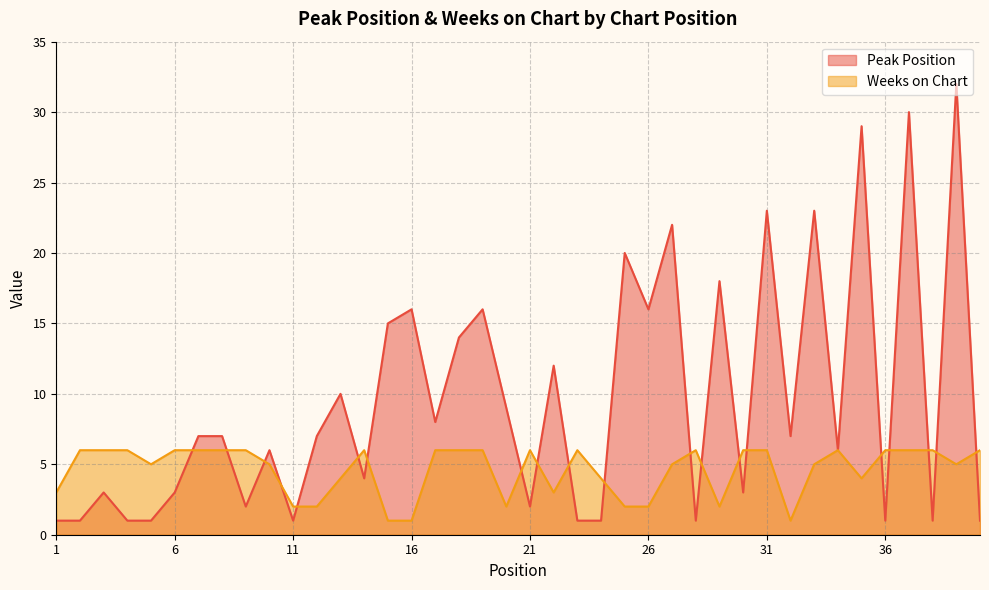

What is the difference between the maximum and second lowest values in the Weeks on Chart series?

5